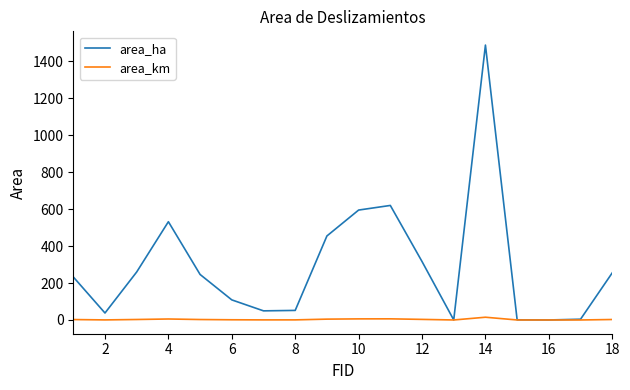

What is the highest value of the area_ha series?

1488.6